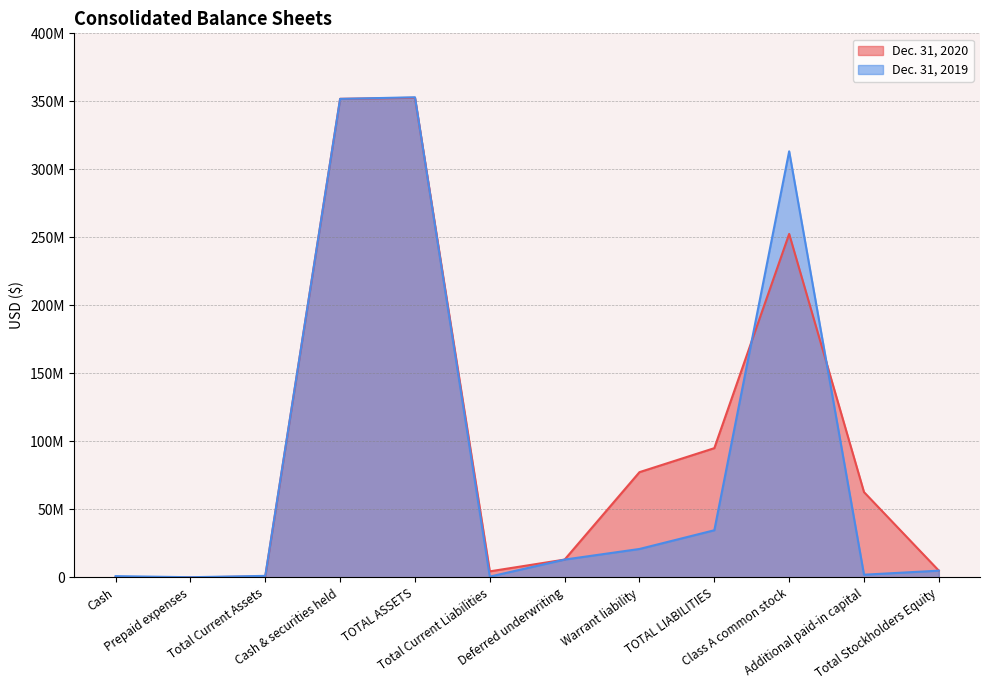

Which series has the largest total across all categories?

Dec. 31, 2020